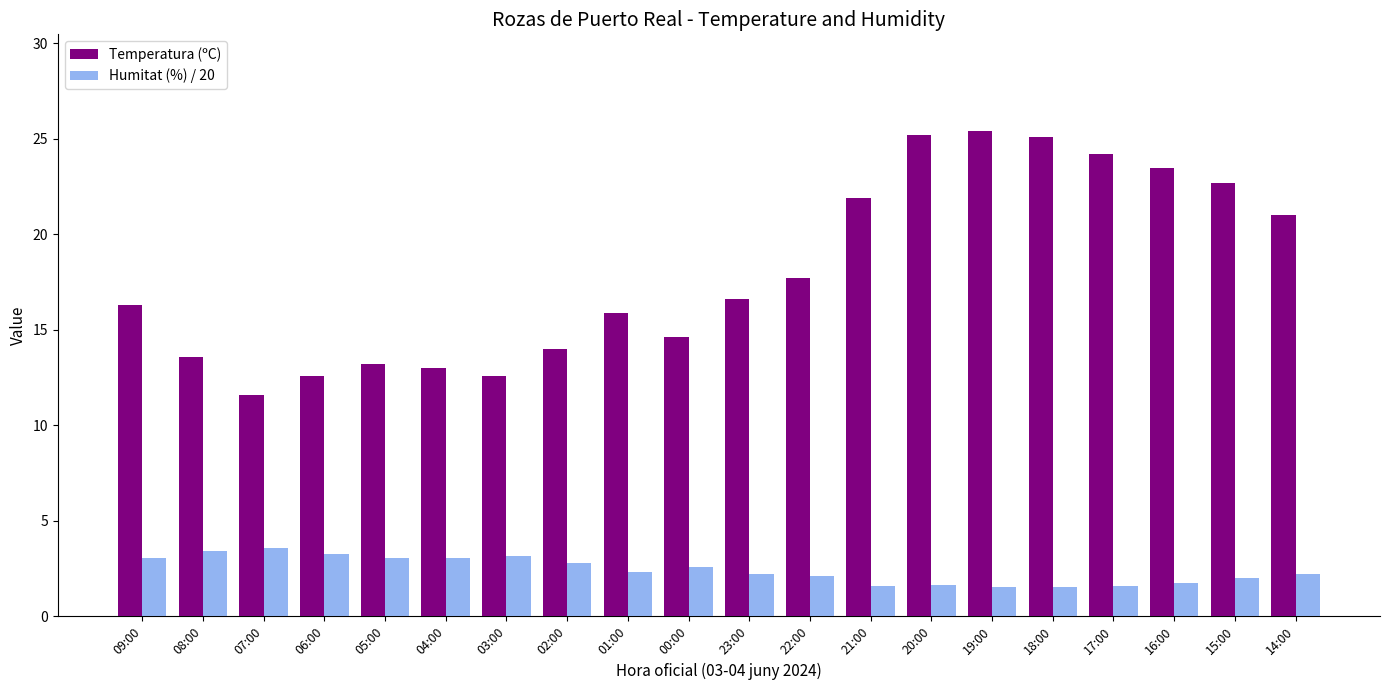

What is the smallest value displayed?

1.5